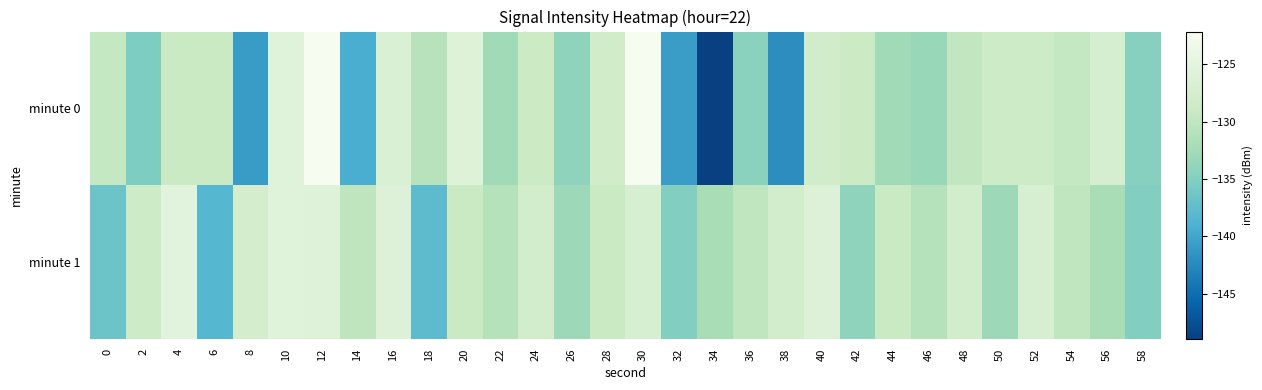

Reading left to right, transcribe all the data shown in this chart.

minute 0: 0=-129.6	2=-135.3	4=-129.0	6=-129.1	8=-140.9	10=-125.7	12=-122.2	14=-139.3	16=-126.5	18=-130.8	20=-125.9	22=-132.8	24=-128.8	26=-134.0	28=-128.2	30=-122.2	32=-140.8	34=-149.0	36=-134.4	38=-142.1	40=-128.1	42=-128.8	44=-132.8	46=-133.3	48=-129.8	50=-128.6	52=-128.5	54=-129.5	56=-127.3	58=-134.7
minute 1: 0=-136.6	2=-128.5	4=-125.4	6=-138.4	8=-127.5	10=-125.7	12=-125.7	14=-130.1	16=-126.1	18=-137.7	20=-129.0	22=-131.0	24=-128.0	26=-133.0	28=-129.0	30=-127.0	32=-135.0	34=-132.0	36=-130.0	38=-128.0	40=-126.0	42=-134.0	44=-129.0	46=-131.0	48=-128.0	50=-133.0	52=-127.0	54=-130.0	56=-132.0	58=-135.0